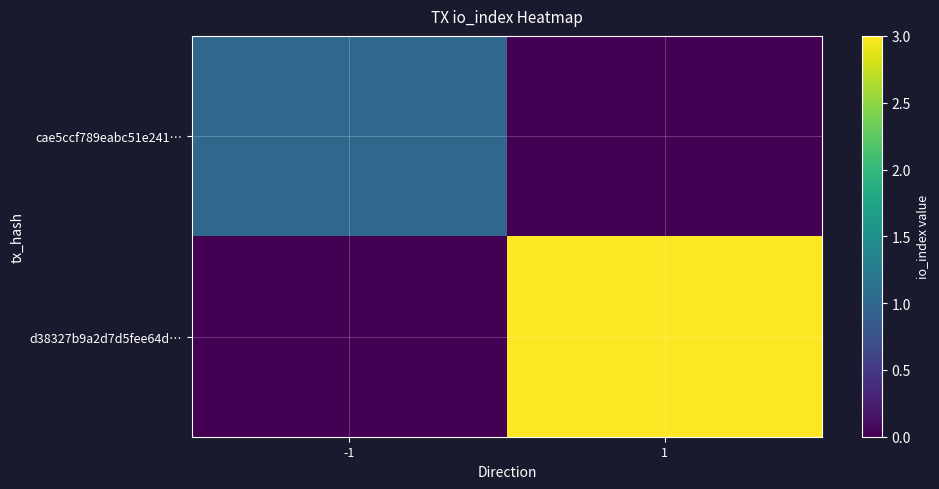

Which series changed the most between -1 and 1?

d38327b9a2d7d5fee64d…